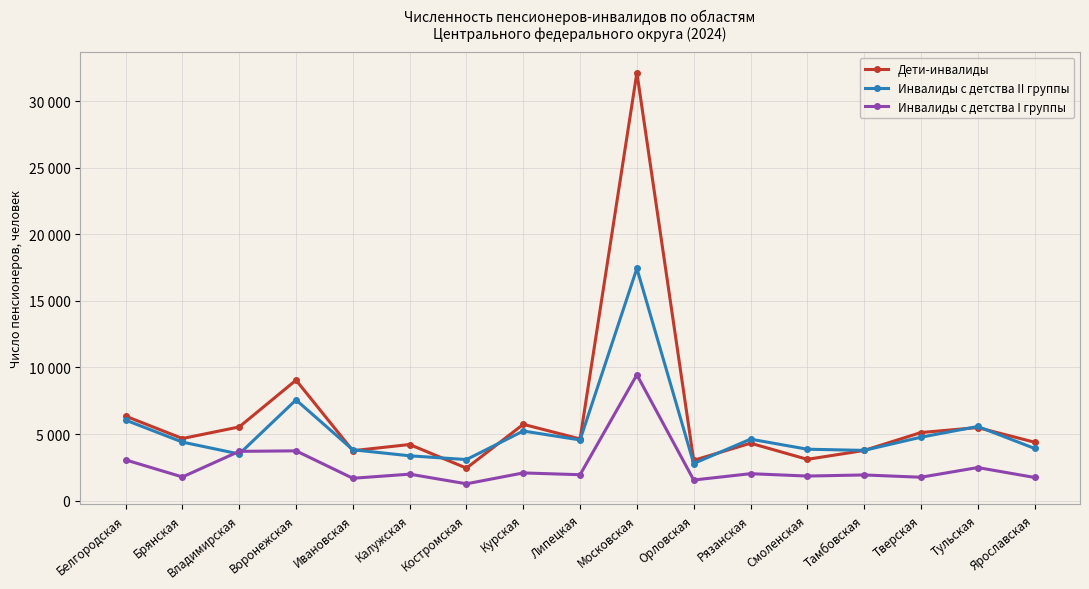

List the series in order of their peak value, highest first.

Дети-инвалиды, Инвалиды с детства II группы, Инвалиды с детства I группы